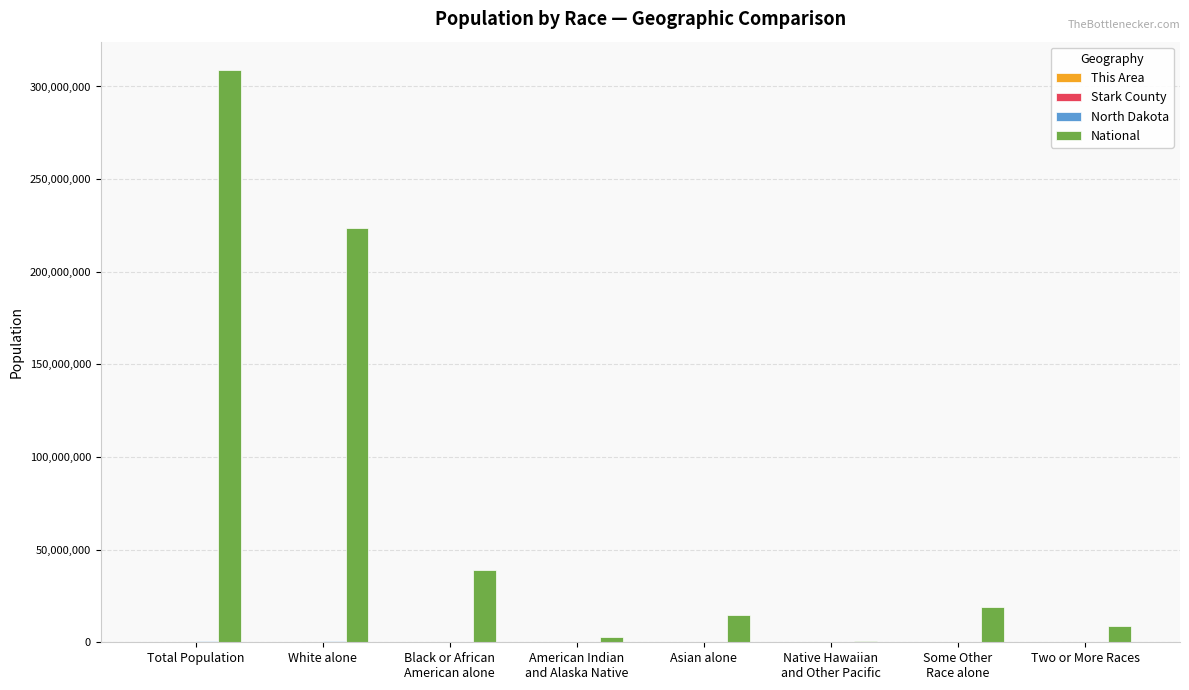

How many categories are shown in the chart?

8